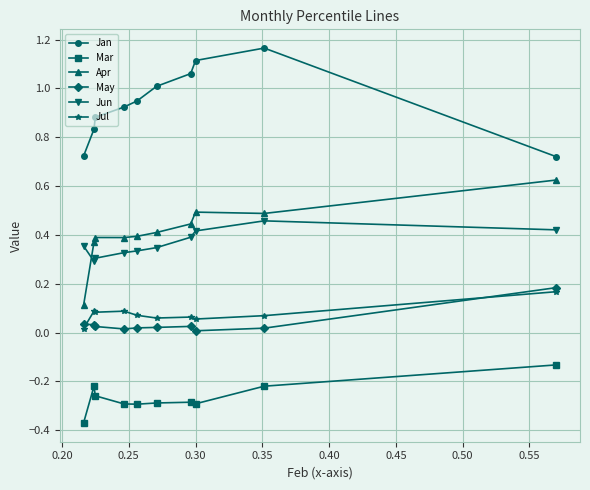

Which series has the largest total across all categories?

Jan